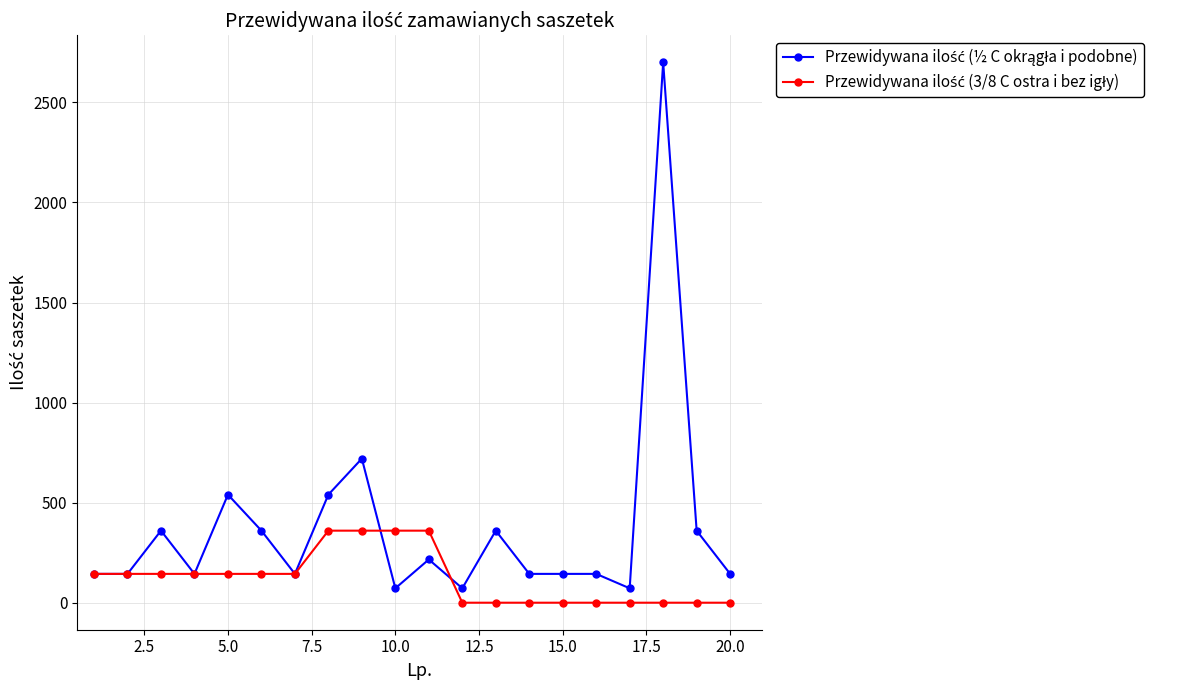

What is the maximum value shown in the chart?

2700